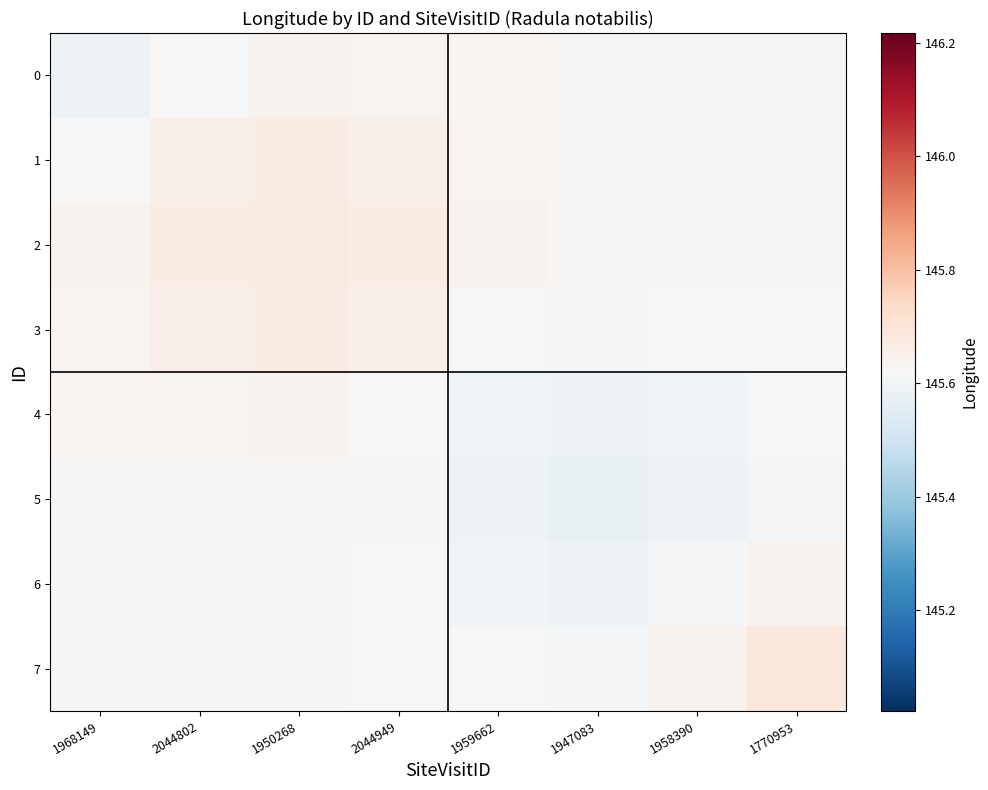

What is the maximum value shown in the chart?

145.7